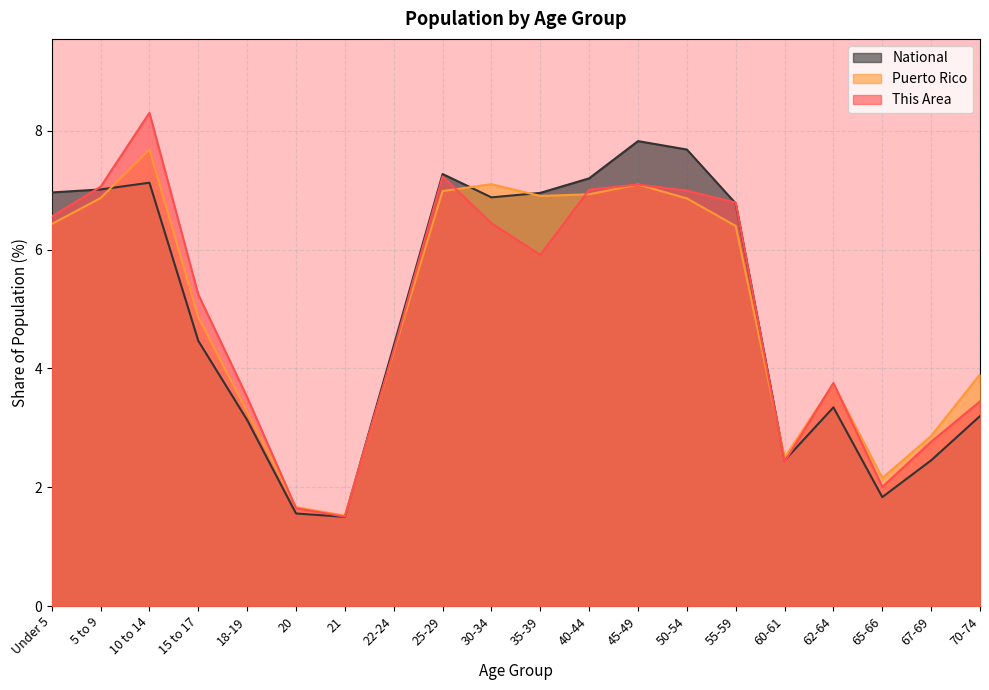

Which category has the highest value in the Puerto Rico series?

10 to 14